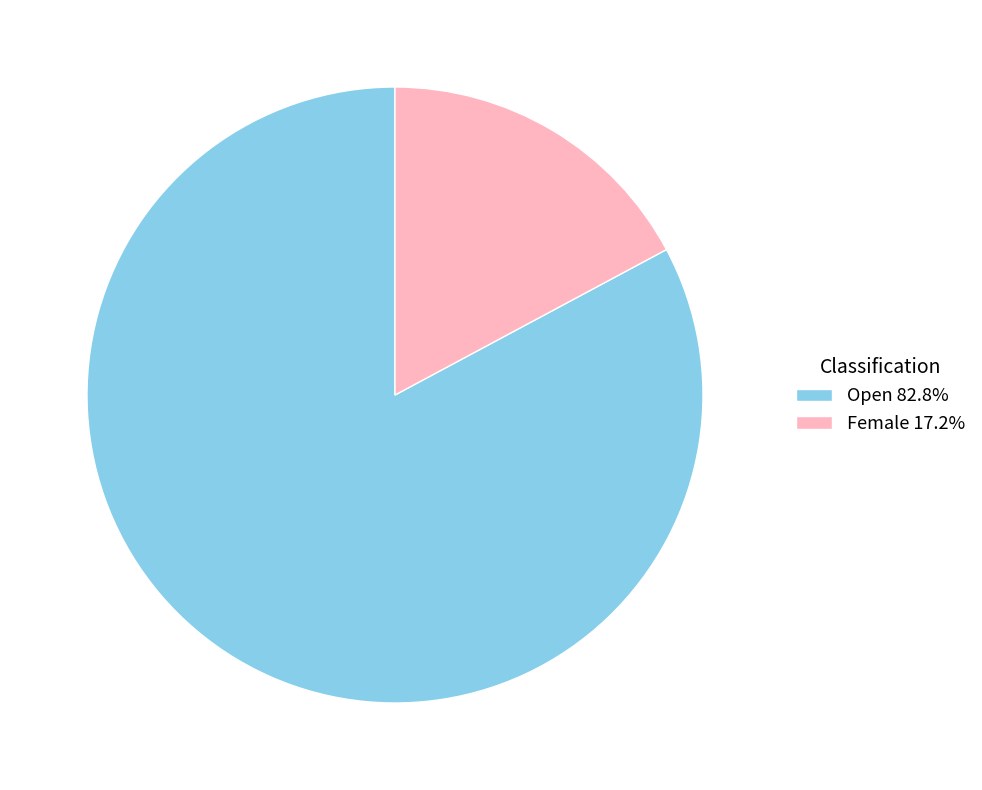

Do Open 82.8% and Female 17.2% together represent more than half of the pie?

Yes